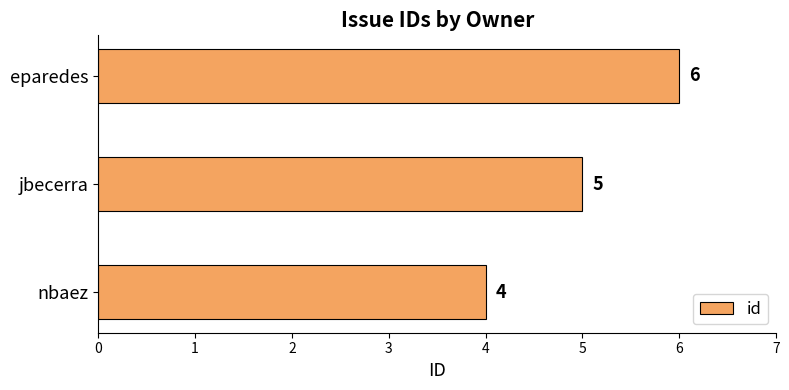

What is the ratio of the value at nbaez to the value at jbecerra?

0.8